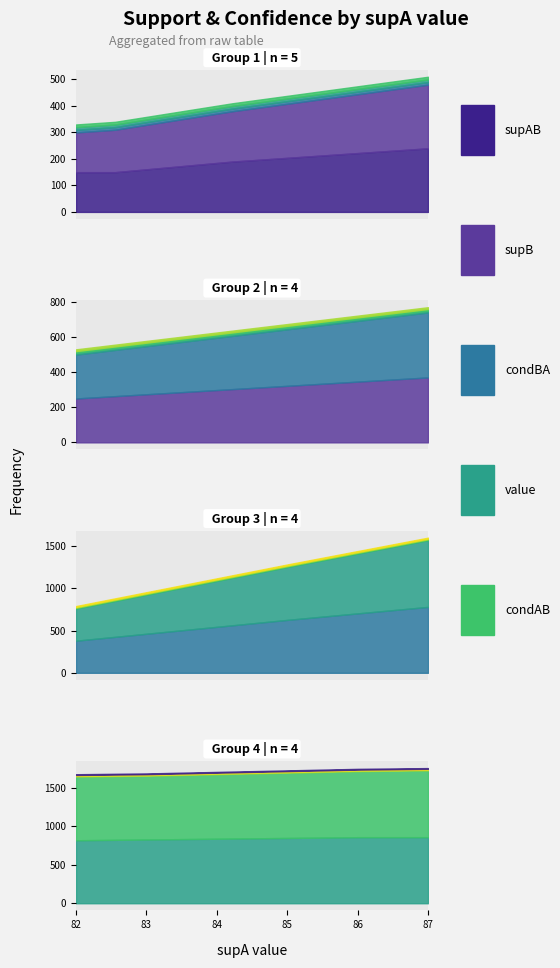

How many interior local valleys does the condAB series have?

1